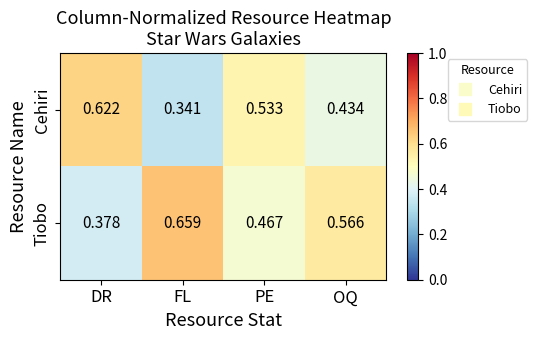

Which series has the largest total across all categories?

Tiobo